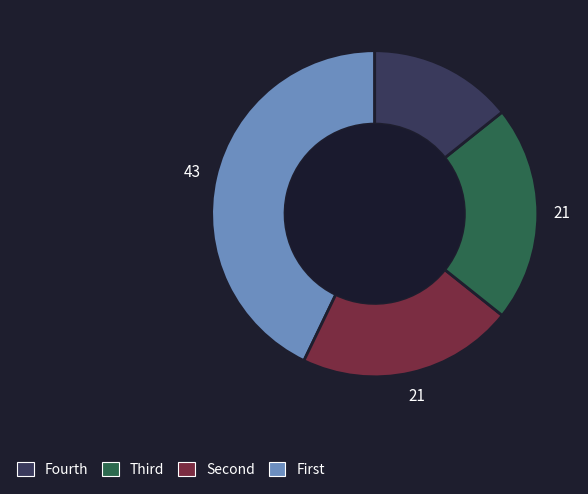

Does any single category account for the majority?

No